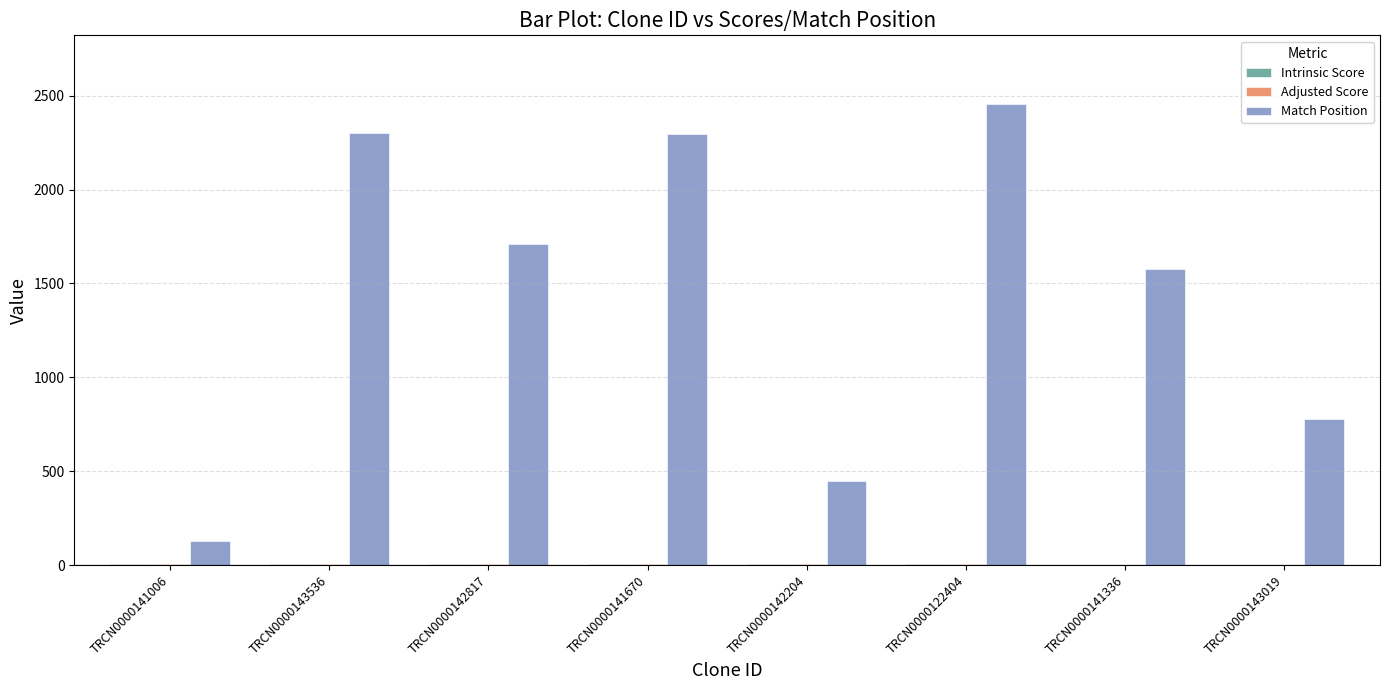

Is it true that Match Position equals 1577.0 at TRCN0000141336?

True